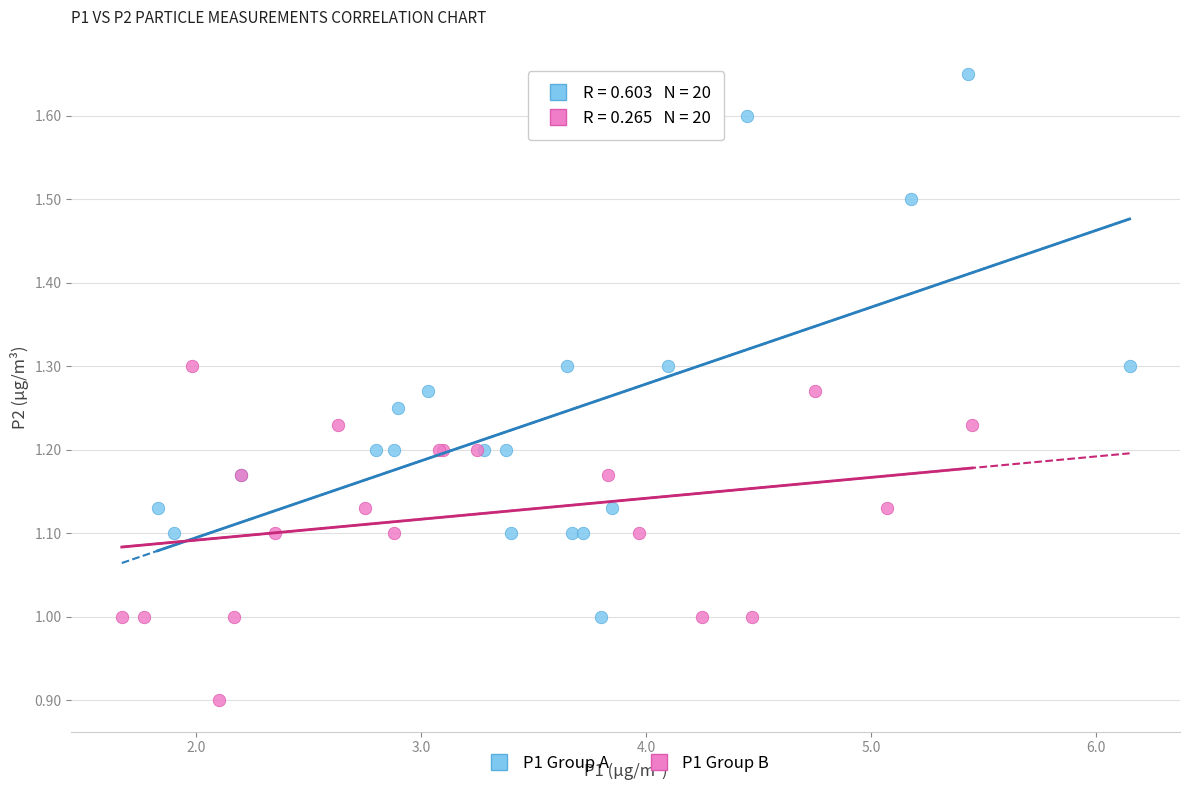

Which series reaches the maximum Y coordinate?

P1 Group A